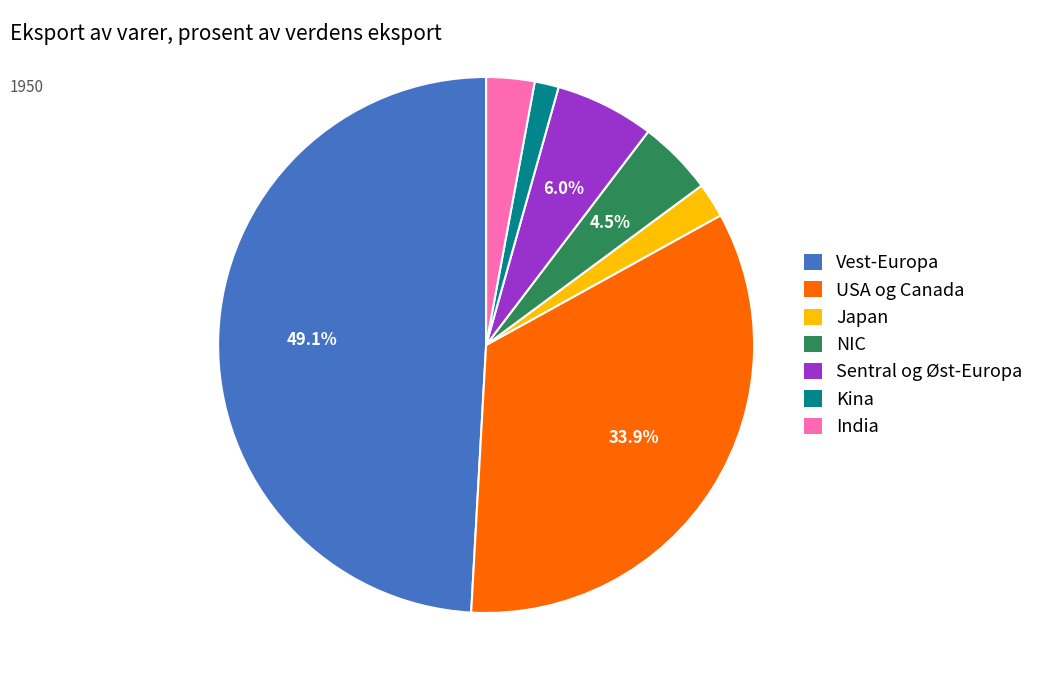

To the nearest percent, what percentage of the pie is India?

3%